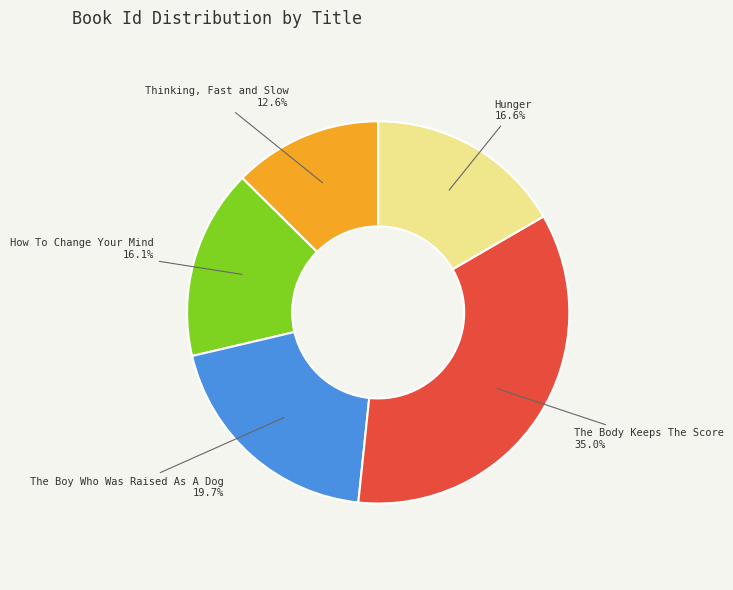

Is there a majority slice in this chart?

No